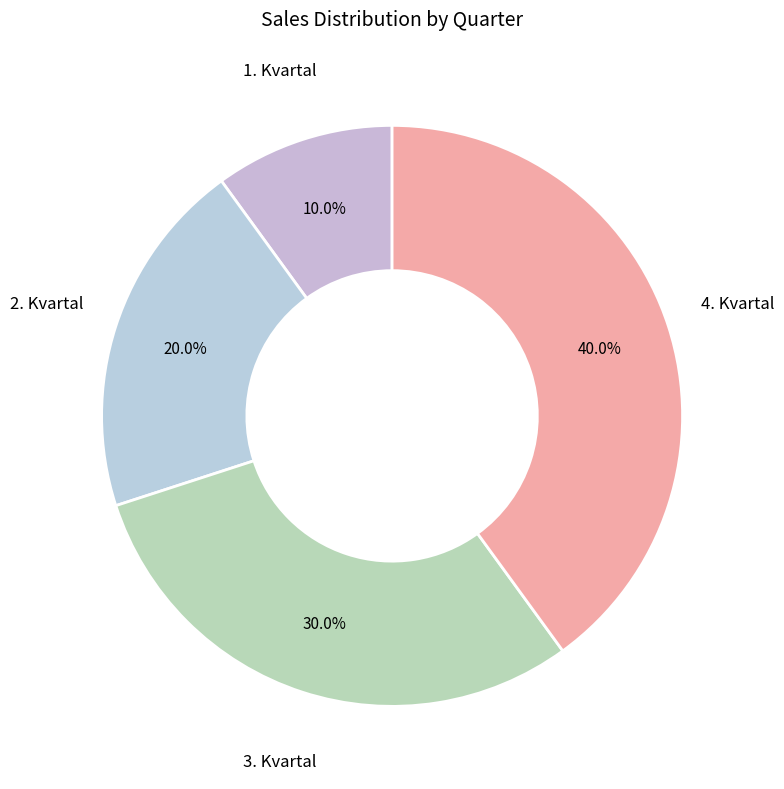

True or false: 4. Kvartal accounts for 40% of the total.

True